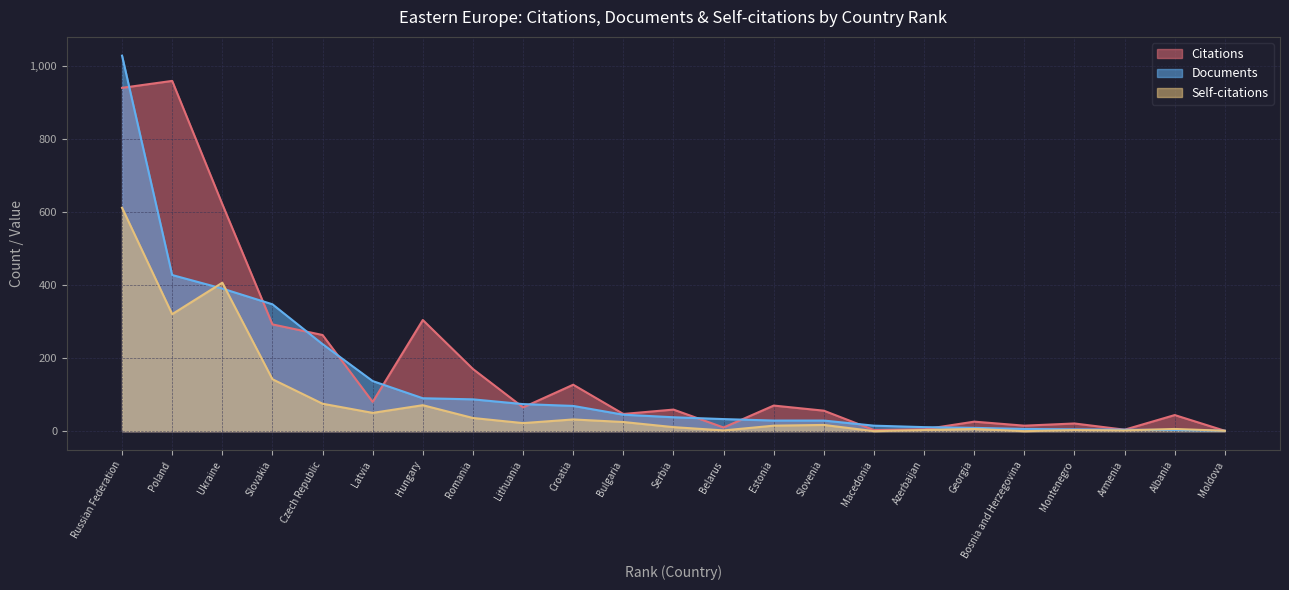

At which category does Citations reach its first local peak?

Poland